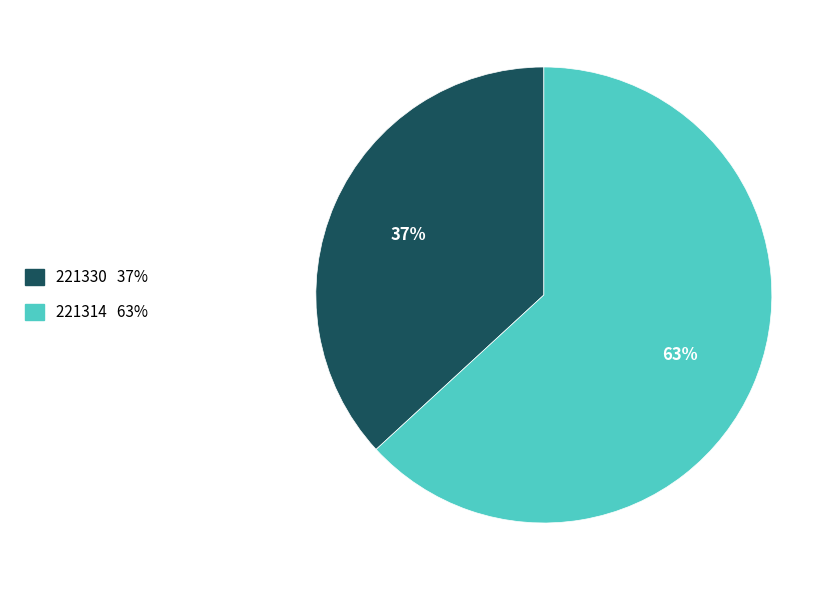

Is the sum of 221330 and 221314 greater than half?

Yes